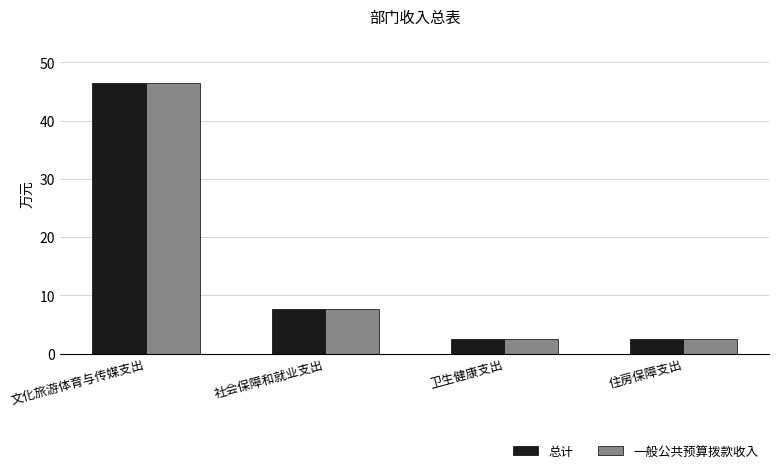

Is it true that 一般公共预算拨款收入 equals 46.4 at 文化旅游体育与传媒支出?

True